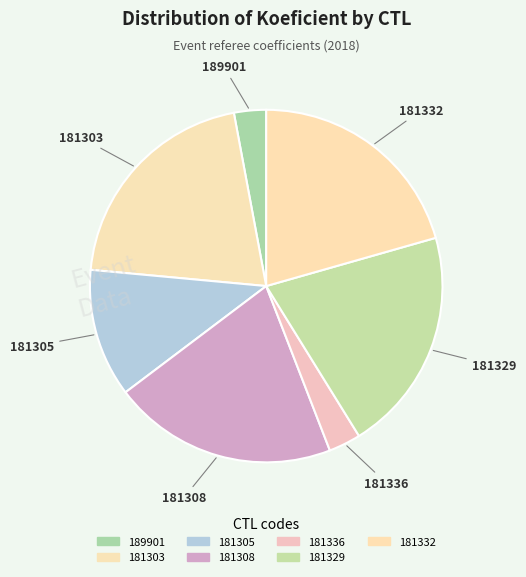

Count the number of slices in the pie.

7